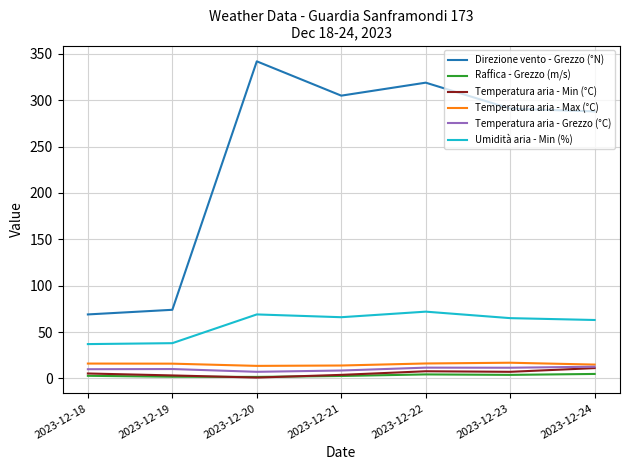

What is the maximum value for Temperatura aria - Max (°C)?

16.9